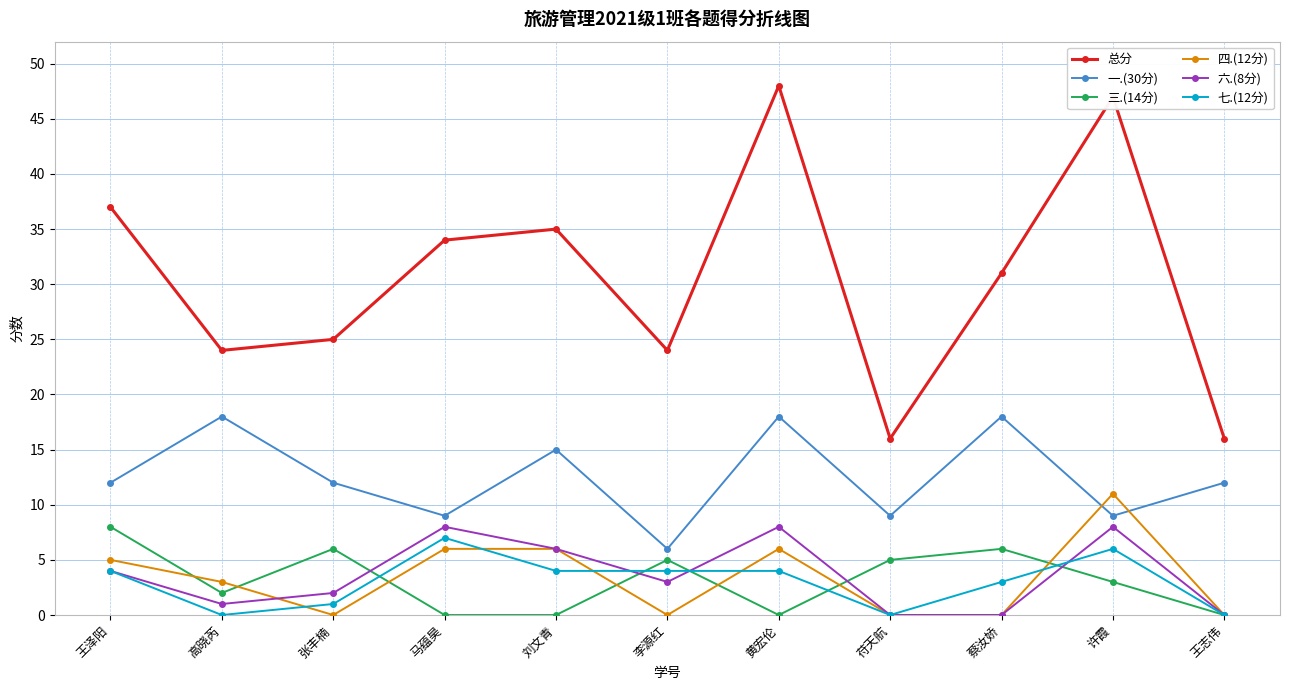

Where is the first local maximum for 六.(8分)?

马蕴昊